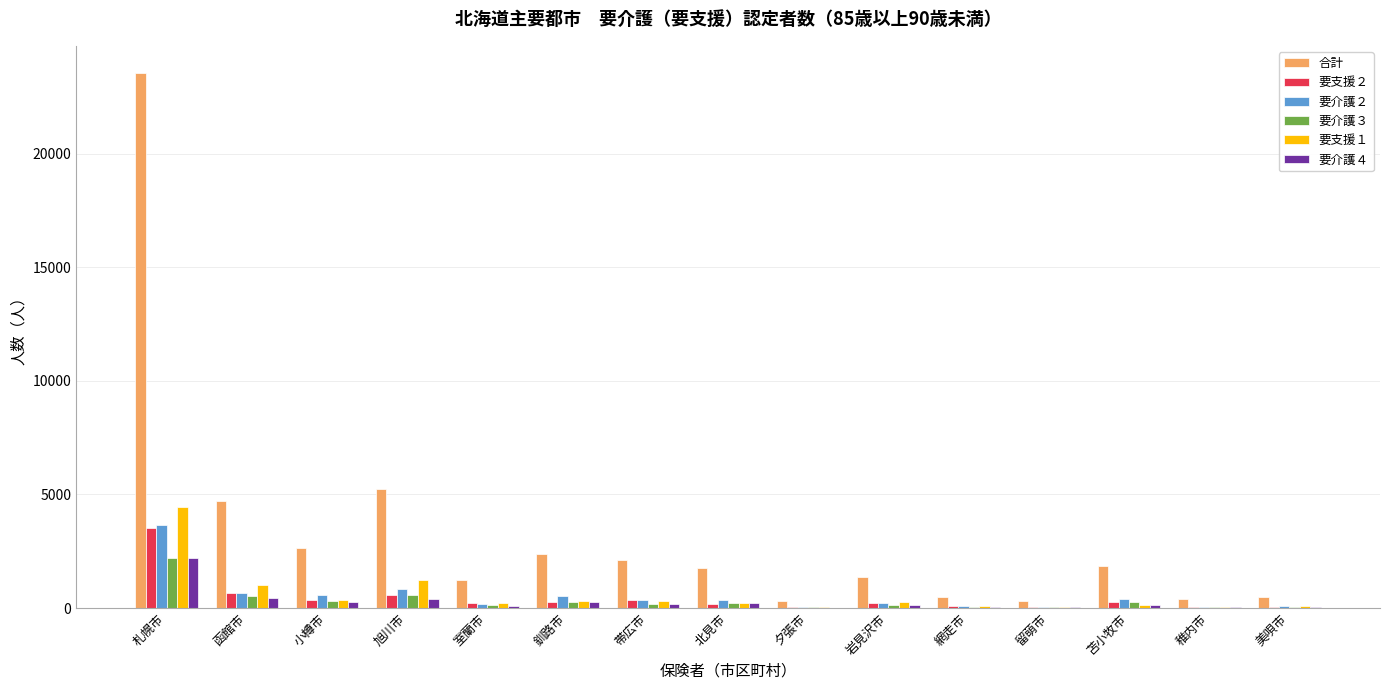

Is it true that 合計 equals 1559 at 小樽市?

False